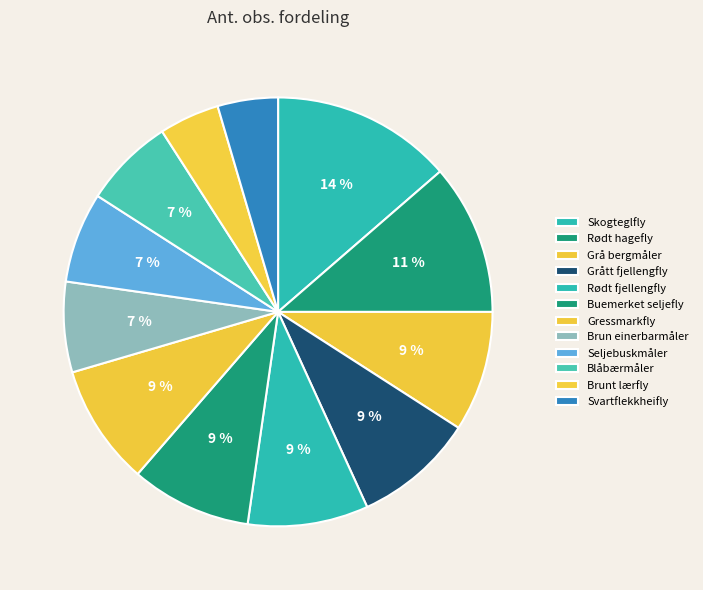

Rank the categories by value from lowest to highest.

Brunt lærfly, Svartflekkheifly, Brun einerbarmåler, Seljebuskmåler, Blåbærmåler, Grå bergmåler, Grått fjellengfly, Rødt fjellengfly, Buemerket seljefly, Gressmarkfly, Rødt hagefly, Skogteglfly